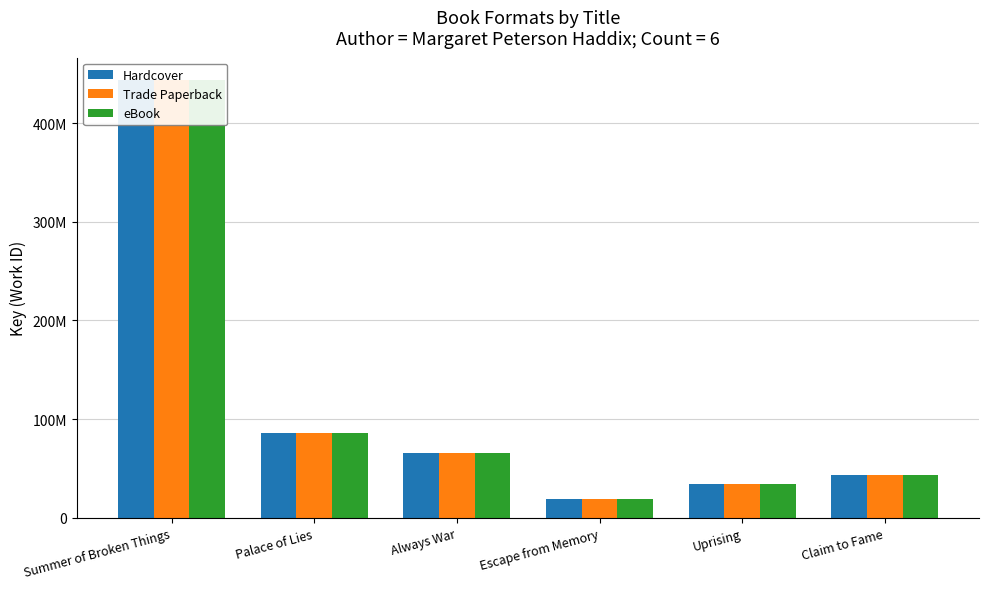

At which category does the chart reach its minimum across all series?

Escape from Memory